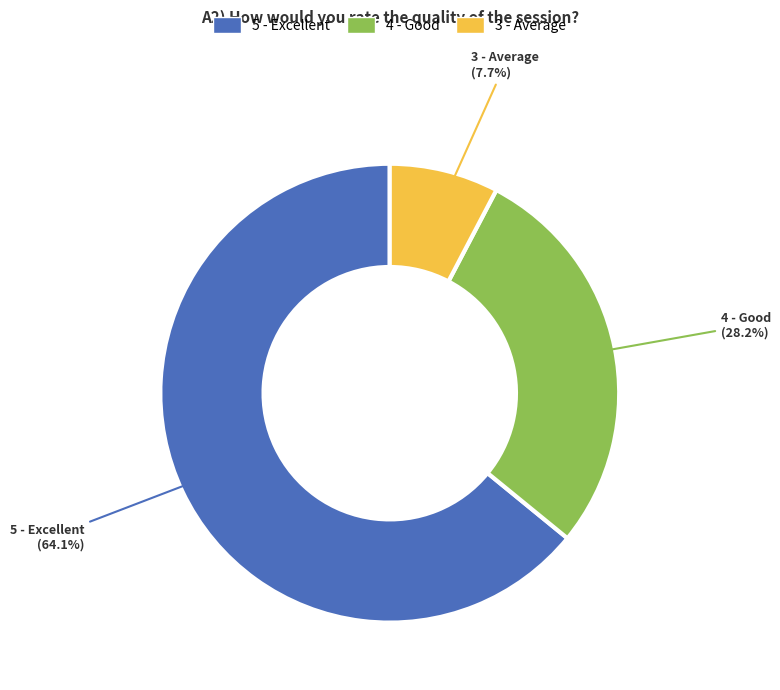

Is there any slice that represents more than half of the pie?

Yes